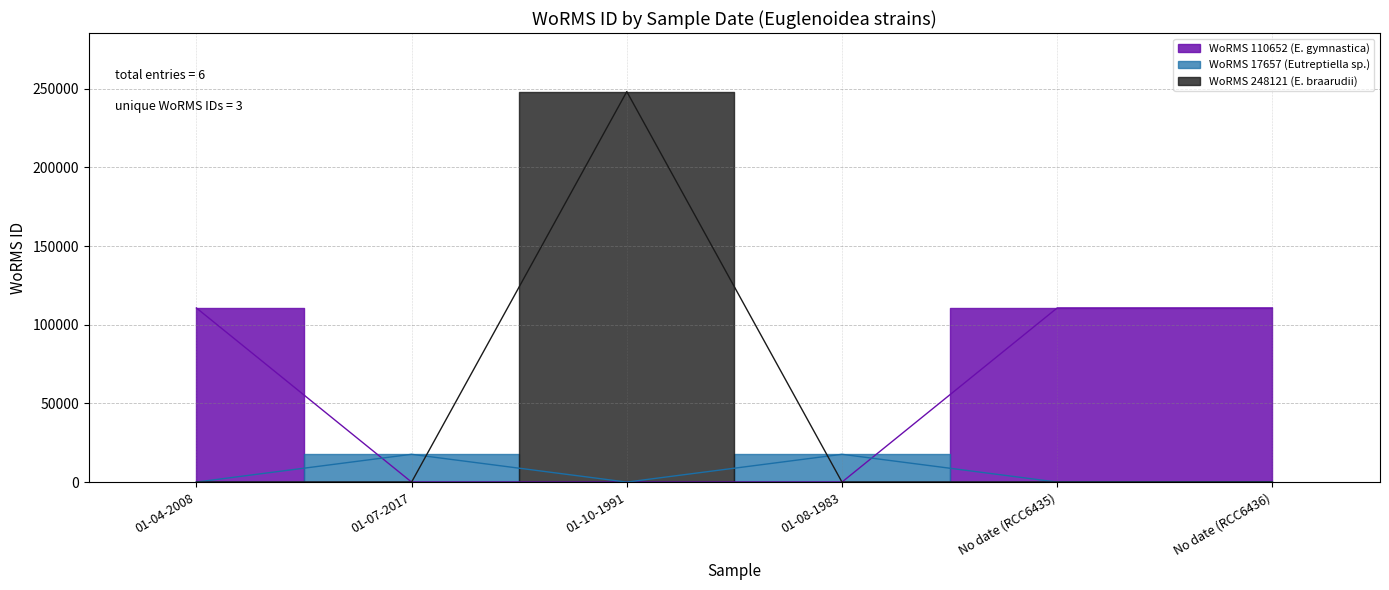

Where is the first local minimum?

01-07-2017